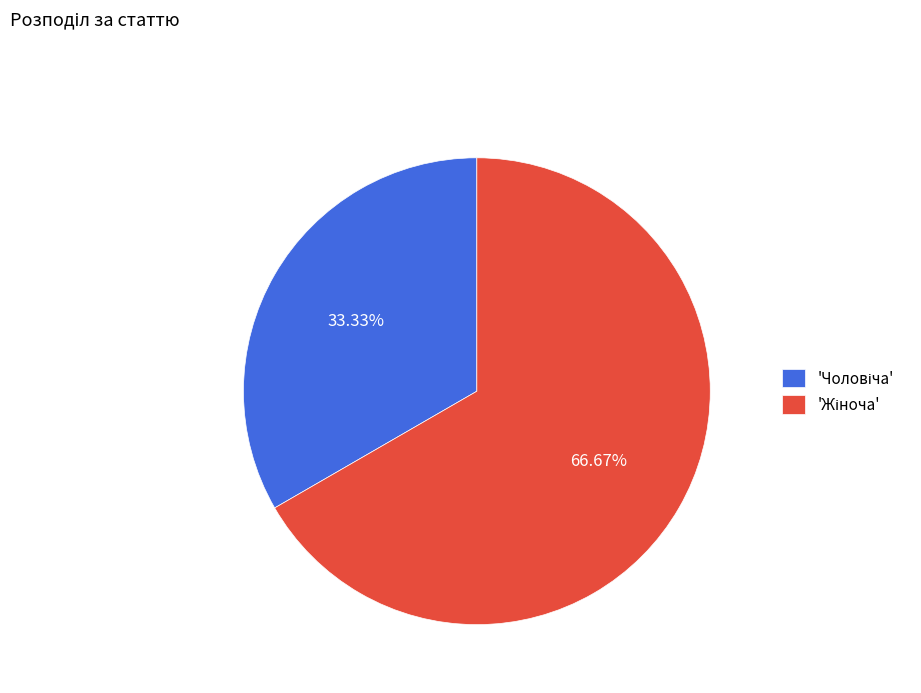

Does any single category account for the majority?

Yes